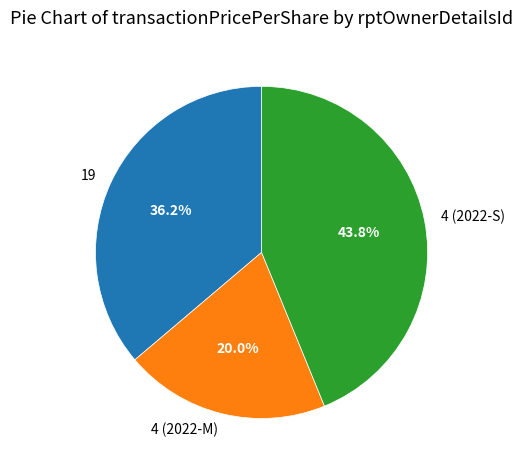

To the nearest percent, what is the average slice percentage?

33%